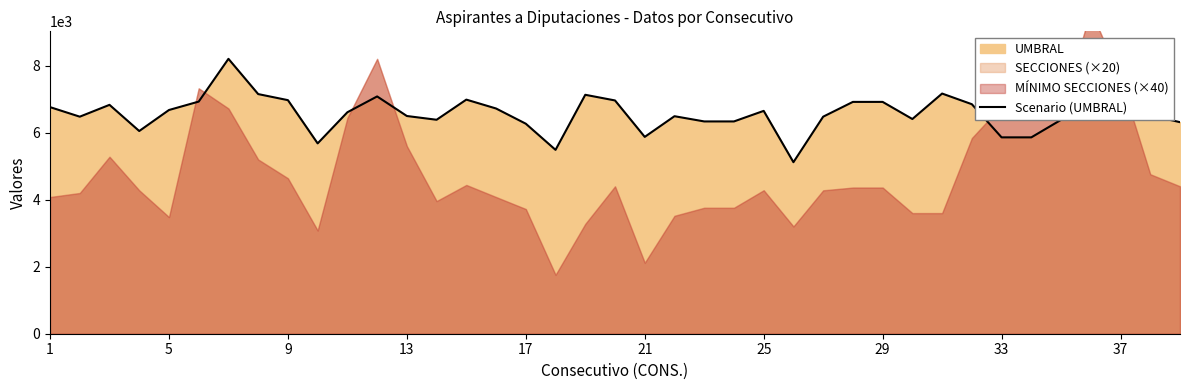

What is the difference between the maximum and second lowest values?

2716